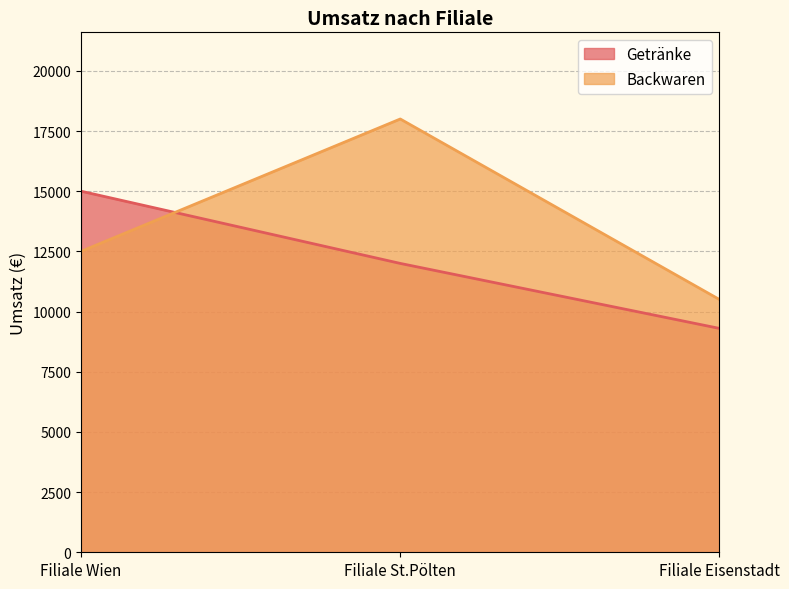

At which category is the sum across all series the highest?

Filiale St.Pölten